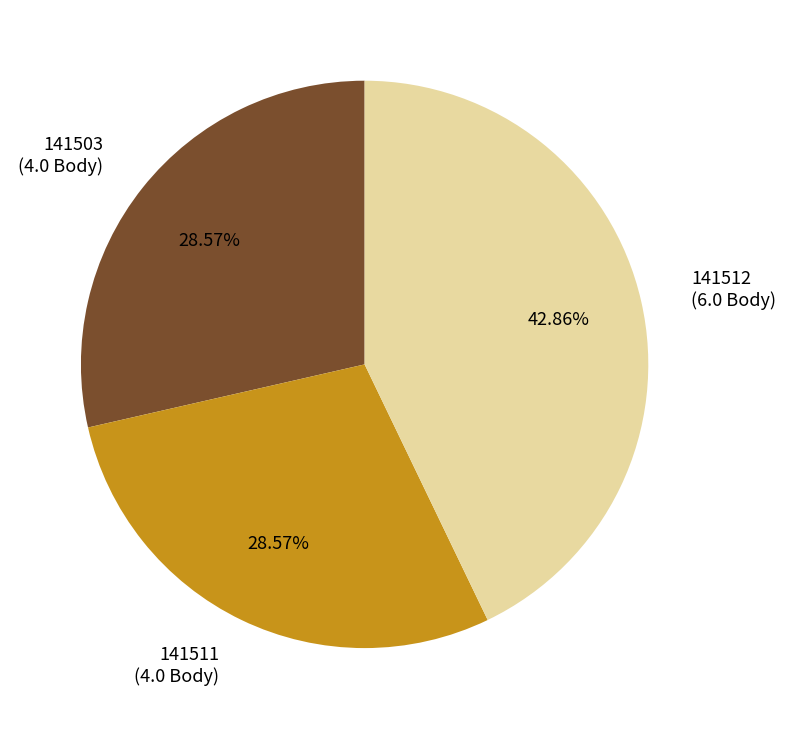

Is there any slice that represents more than half of the pie?

No